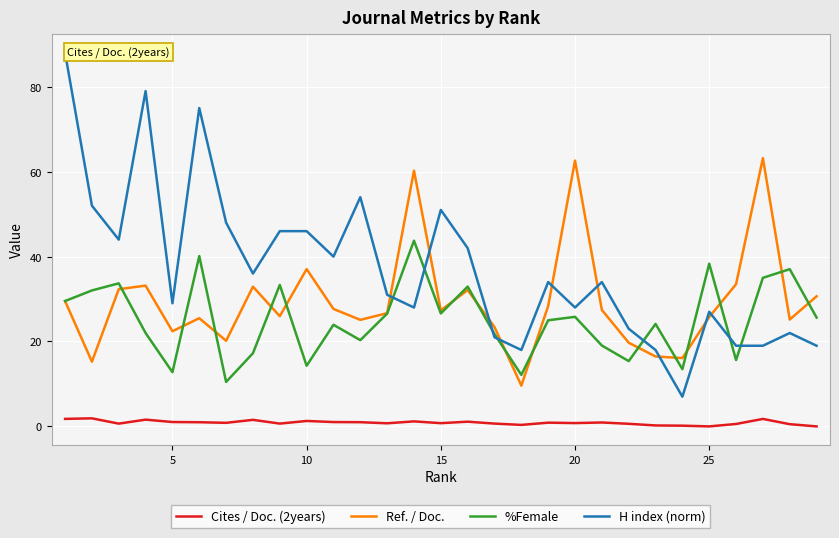

Which series ends up on top after the final intersection of Ref. / Doc. and H index (norm)?

Ref. / Doc.